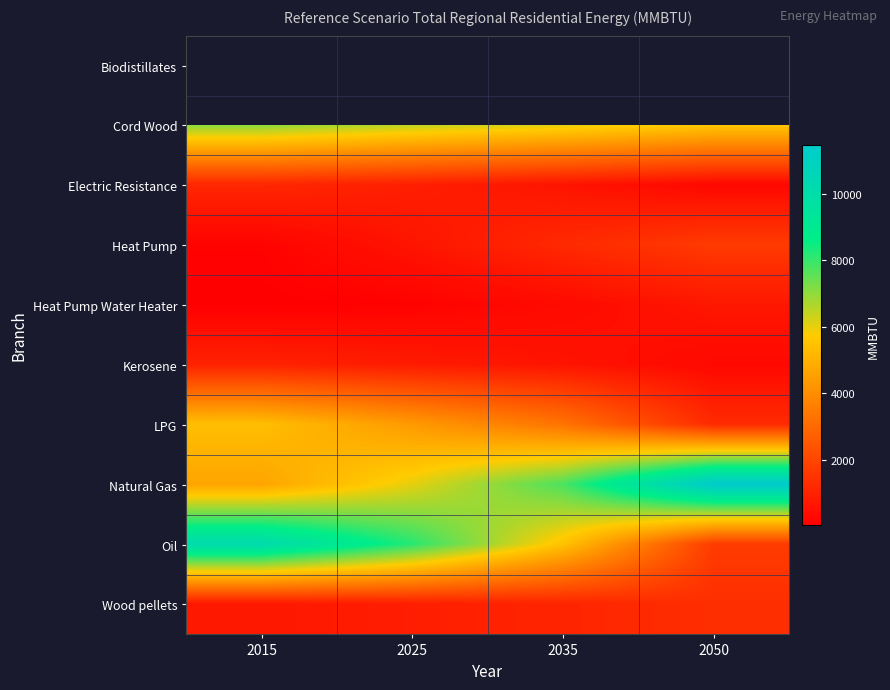

Is it true that Natural Gas equals 6031.0 at 2025?

True